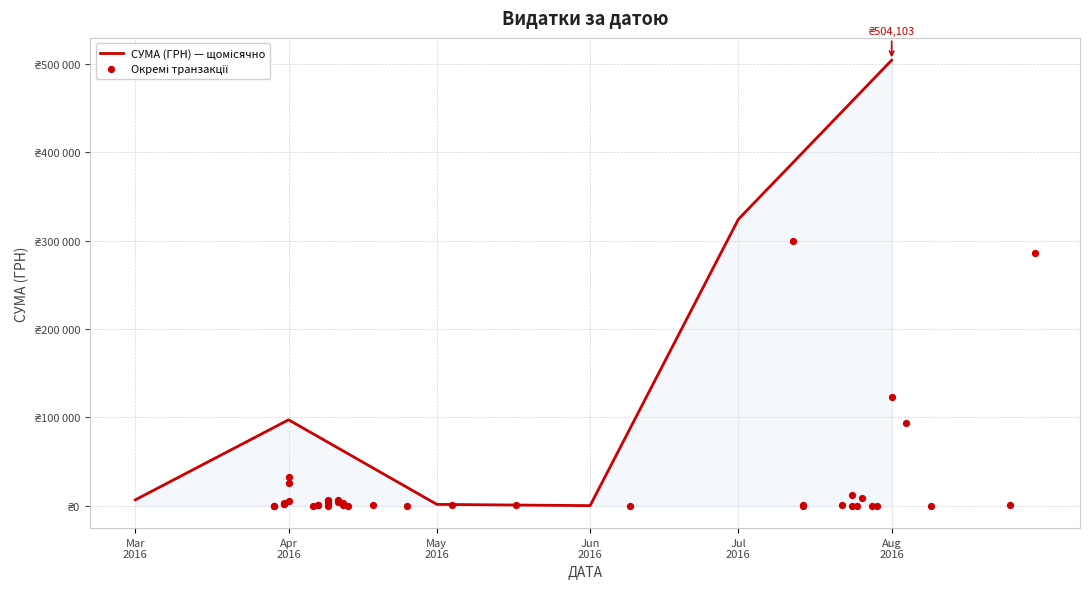

Which has a higher value, 5 or 6?

6